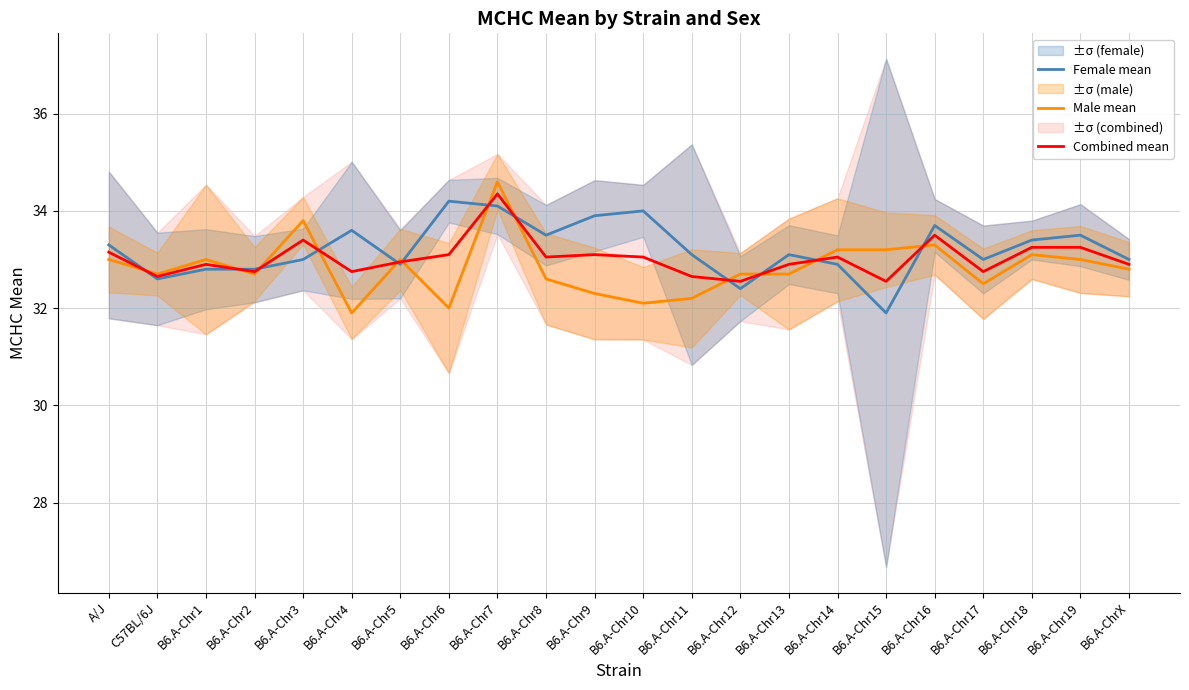

Which category has the lowest value across all series?

B6.A-Chr15